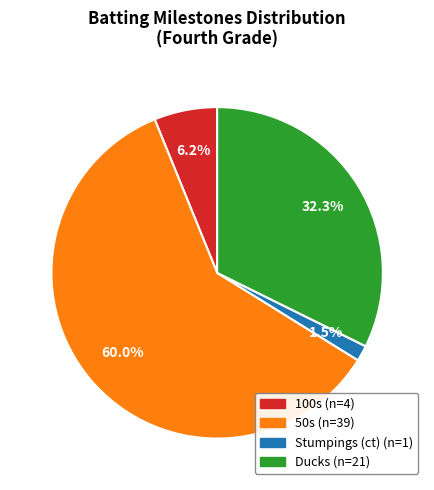

Is there a majority slice in this chart?

Yes